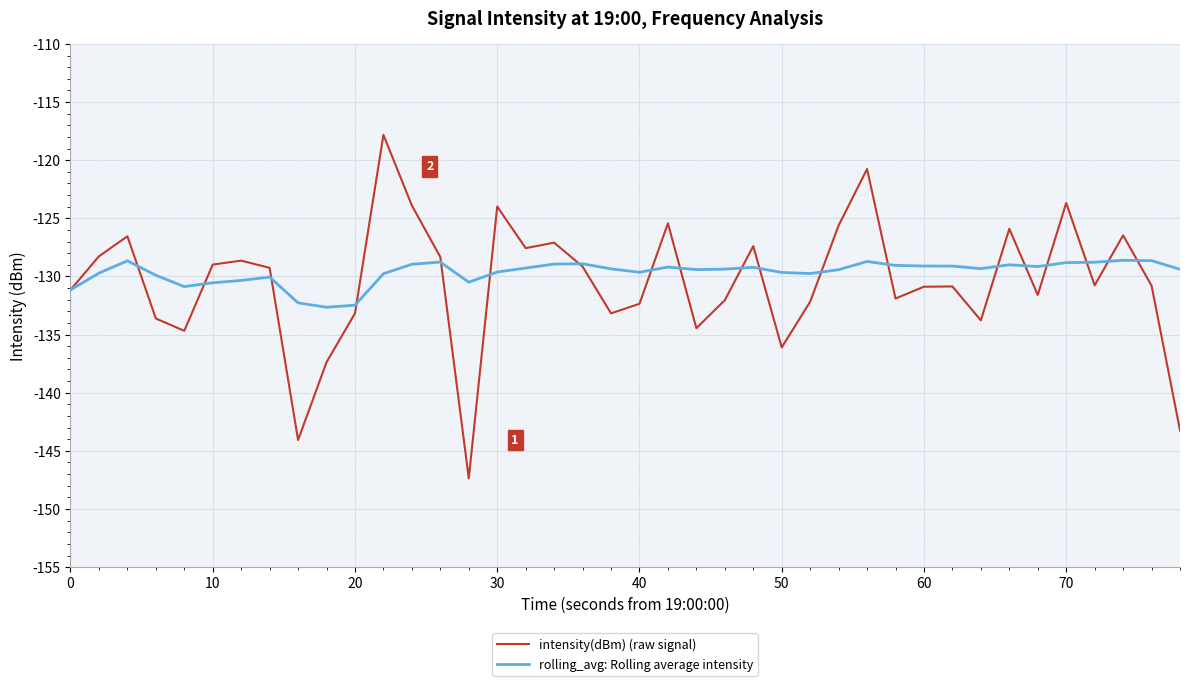

What are all the series names shown in the legend?

intensity(dBm) (raw signal), rolling_avg: Rolling average intensity